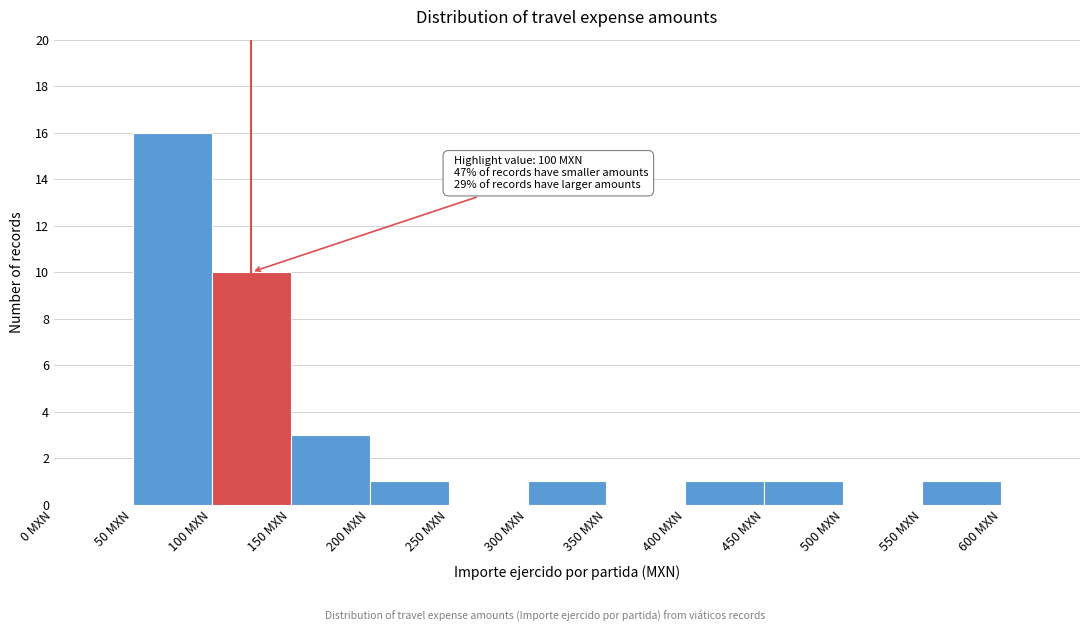

Which range on the x-axis has the tallest bar?

50 to 100